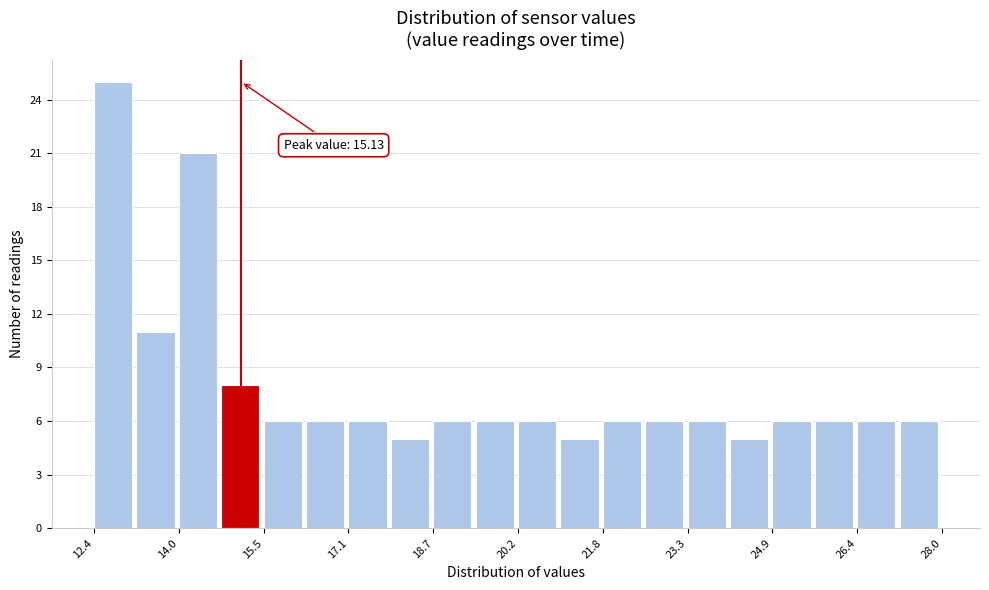

Read against the x-axis, roughly where is the centre of the tallest bar?

12.8